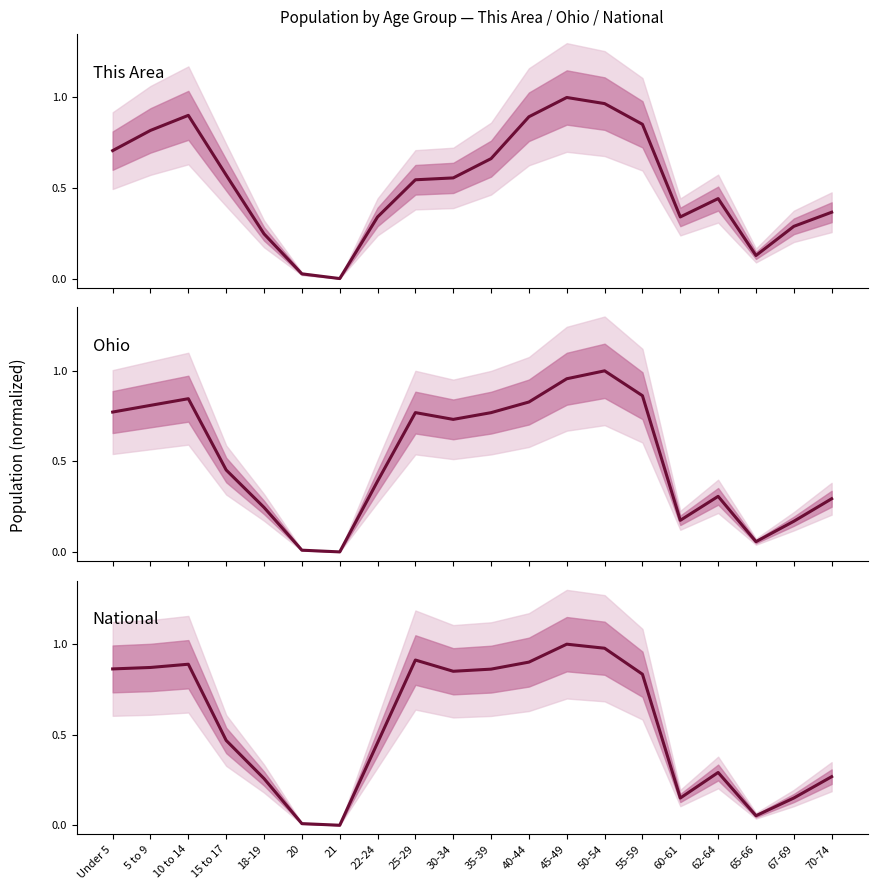

What is the value of the Ohio point at the 9th from the left?

0.8